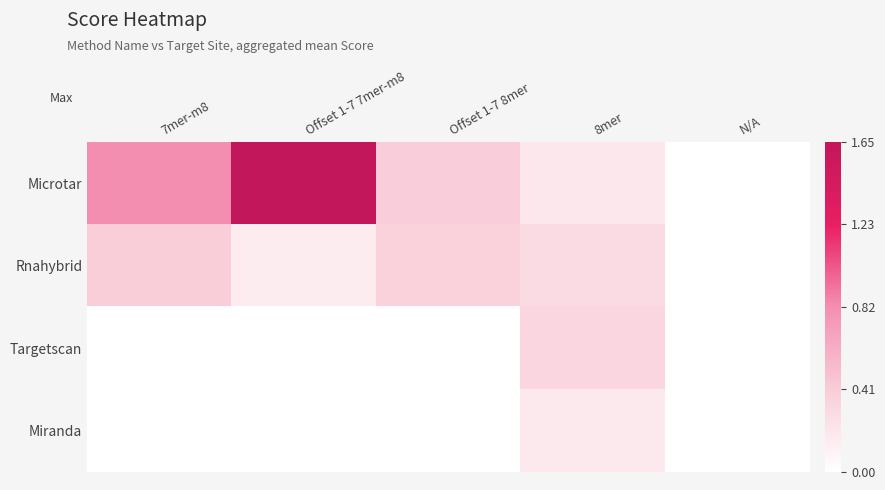

Which series has the largest range (max minus min)?

Microtar